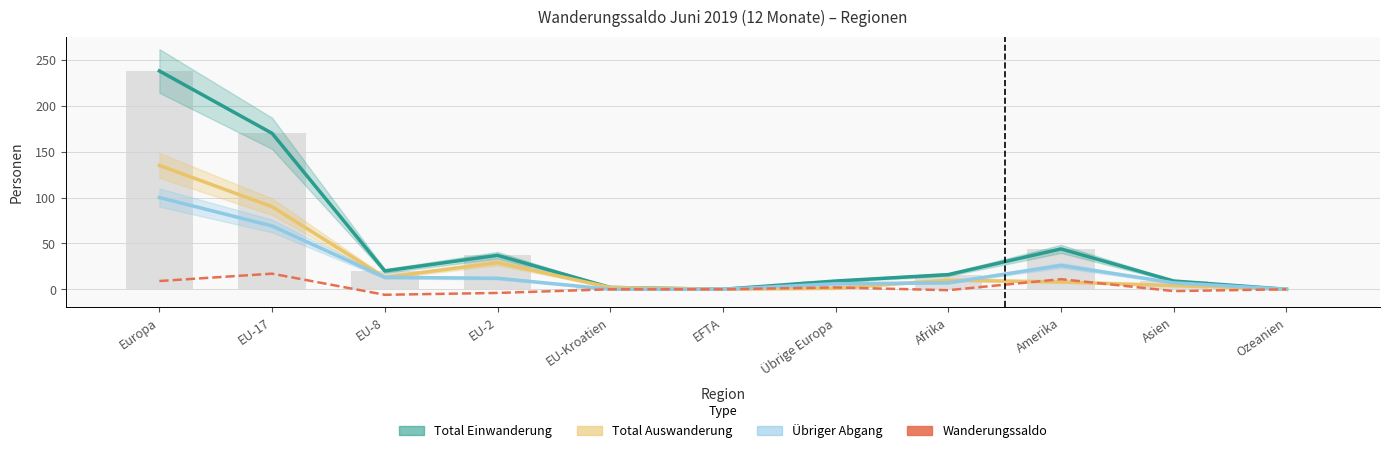

The value of Total Einwanderung at EU-8 is 20. True or false?

True